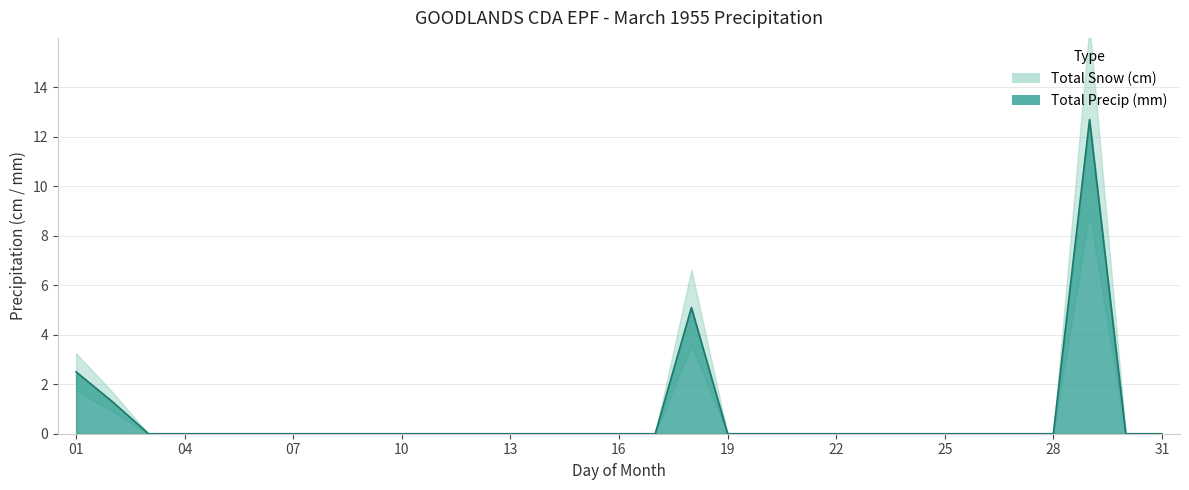

Reading right to left, extract all data points from this chart.

31=0.0	30=0.0	29=12.7	28=0.0	27=0.0	26=0.0	25=0.0	24=0.0	23=0.0	22=0.0	21=0.0	20=0.0	19=0.0	18=5.1	17=0.0	16=0.0	15=0.0	14=0.0	13=0.0	12=0.0	11=0.0	10=0.0	09=0.0	08=0.0	07=0.0	06=0.0	05=0.0	04=0.0	03=0.0	02=1.3	01=2.5